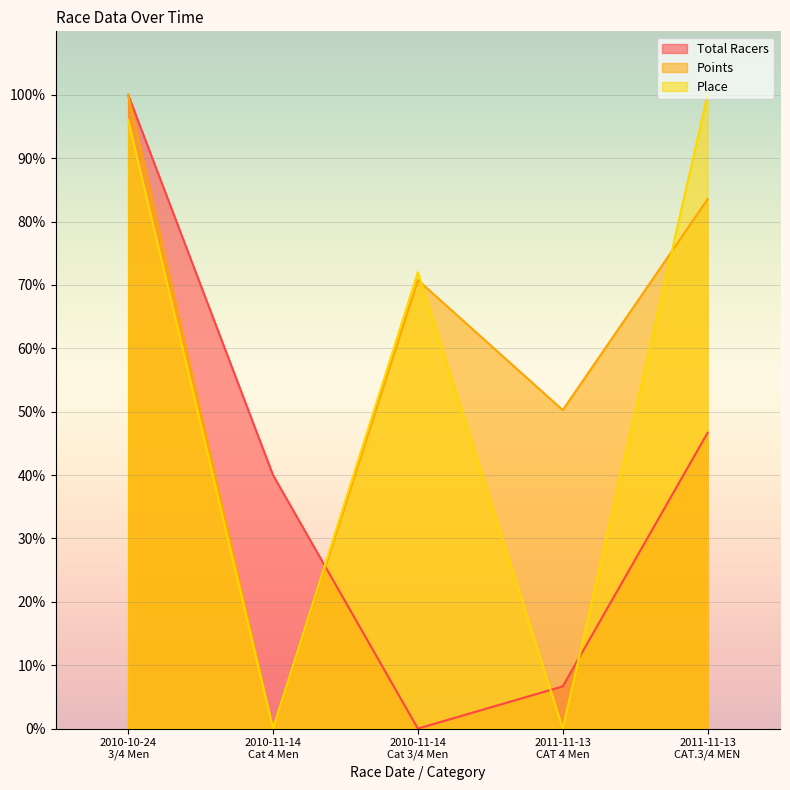

At how many categories does at least one series exceed 38?

5